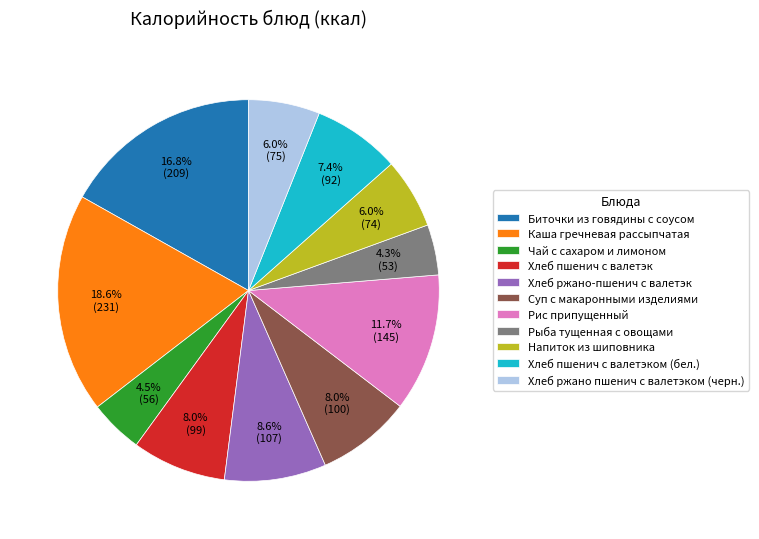

Which slice is the largest?

Каша гречневая рассыпчатая